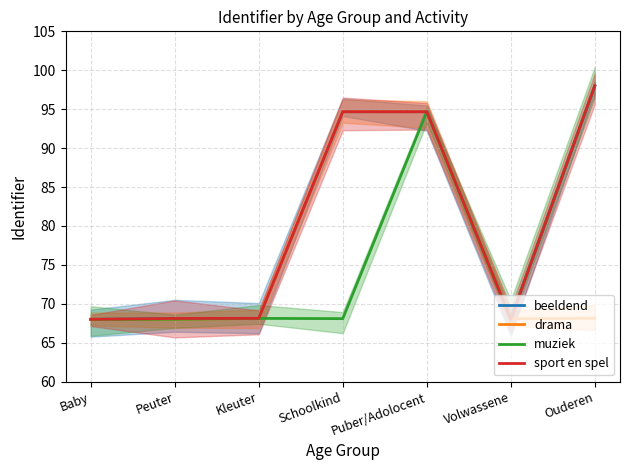

Reading left to right, extract all data points from this chart.

beeldend: 68.0	68.1	68.1	94.7	94.7	68.0	98.0
drama: 68.0	68.0	68.1	94.7	94.7	68.1	68.1
muziek: 68.0	68.0	68.1	68.1	94.7	68.1	98.0
sport en spel: 68.0	68.1	68.1	94.7	94.7	68.0	98.0